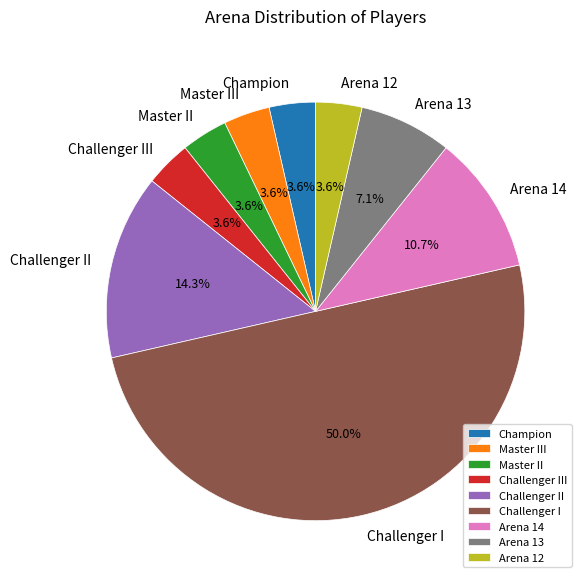

Is Arena 12 the majority of the pie?

No